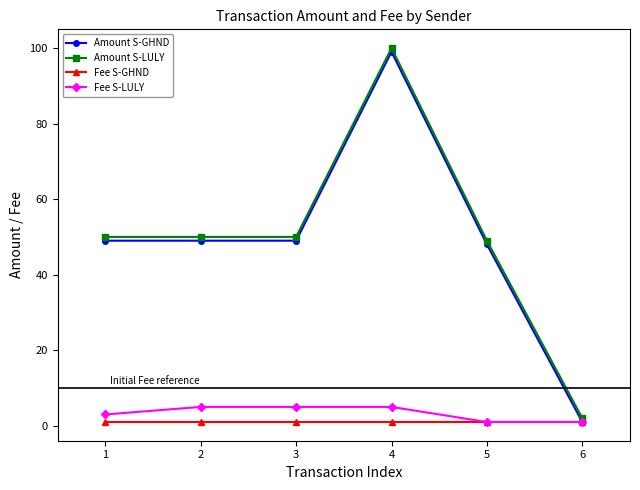

At which label does Amount S-LULY reach its minimum?

6